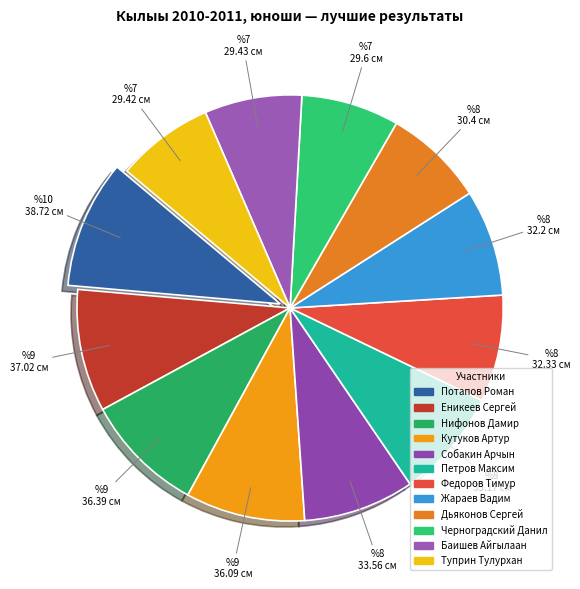

What is the smallest slice in the pie chart?

Туприн Тулурхан